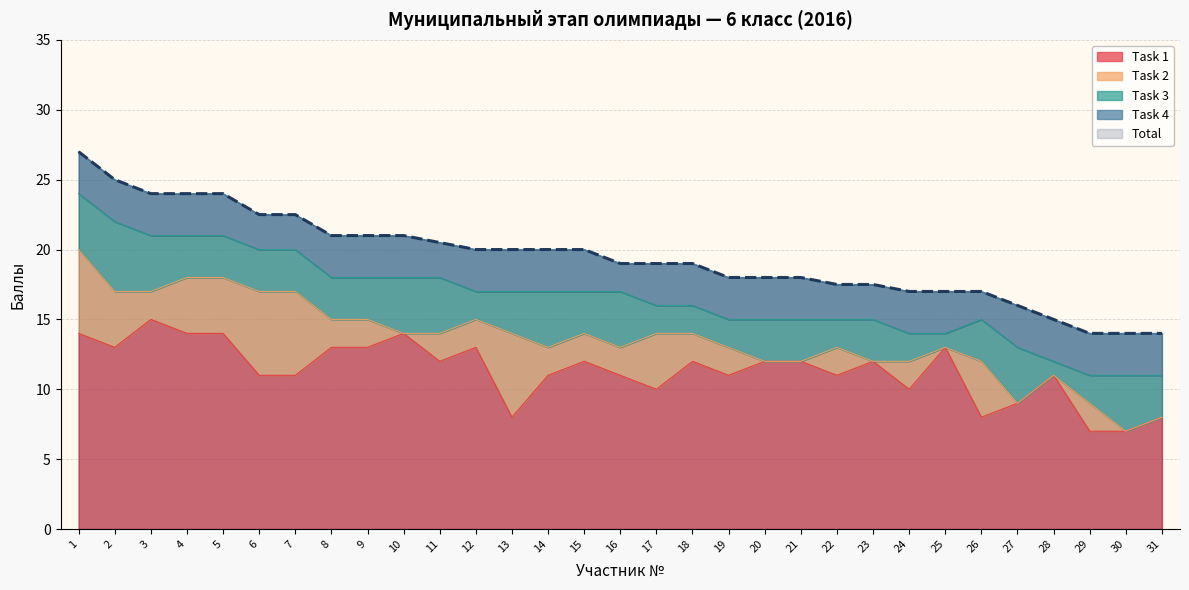

The value of Task 4 at 8 is 1.5. True or false?

False